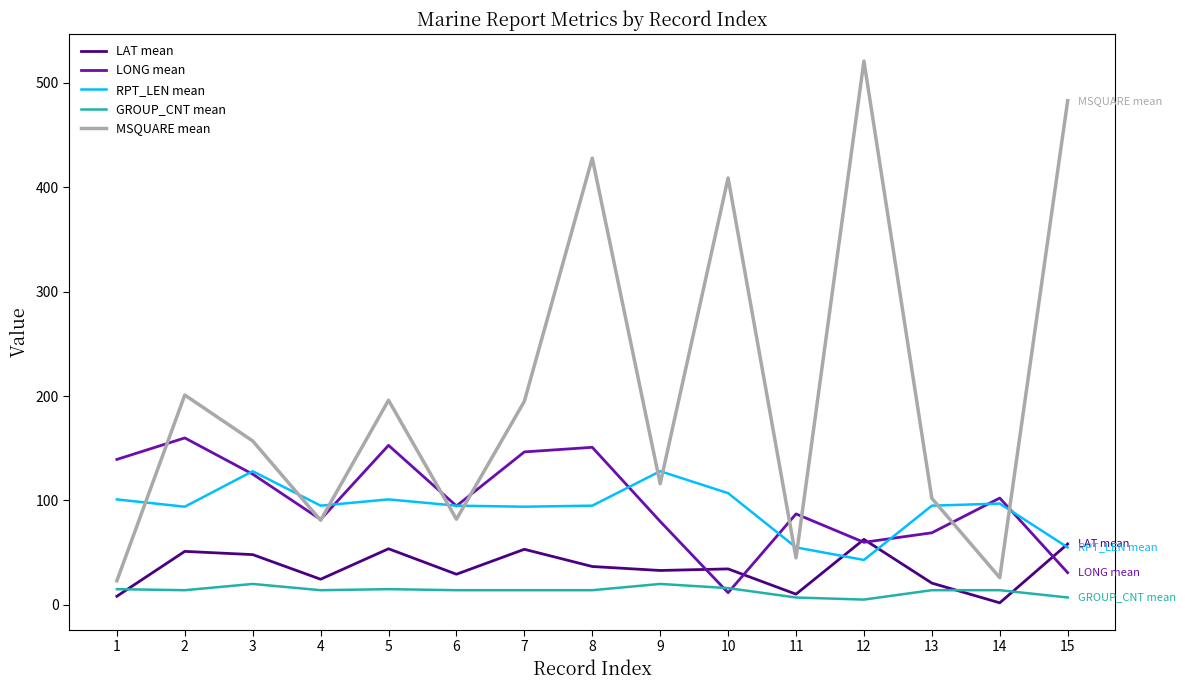

What value does the LAT mean series have at 15?

58.3